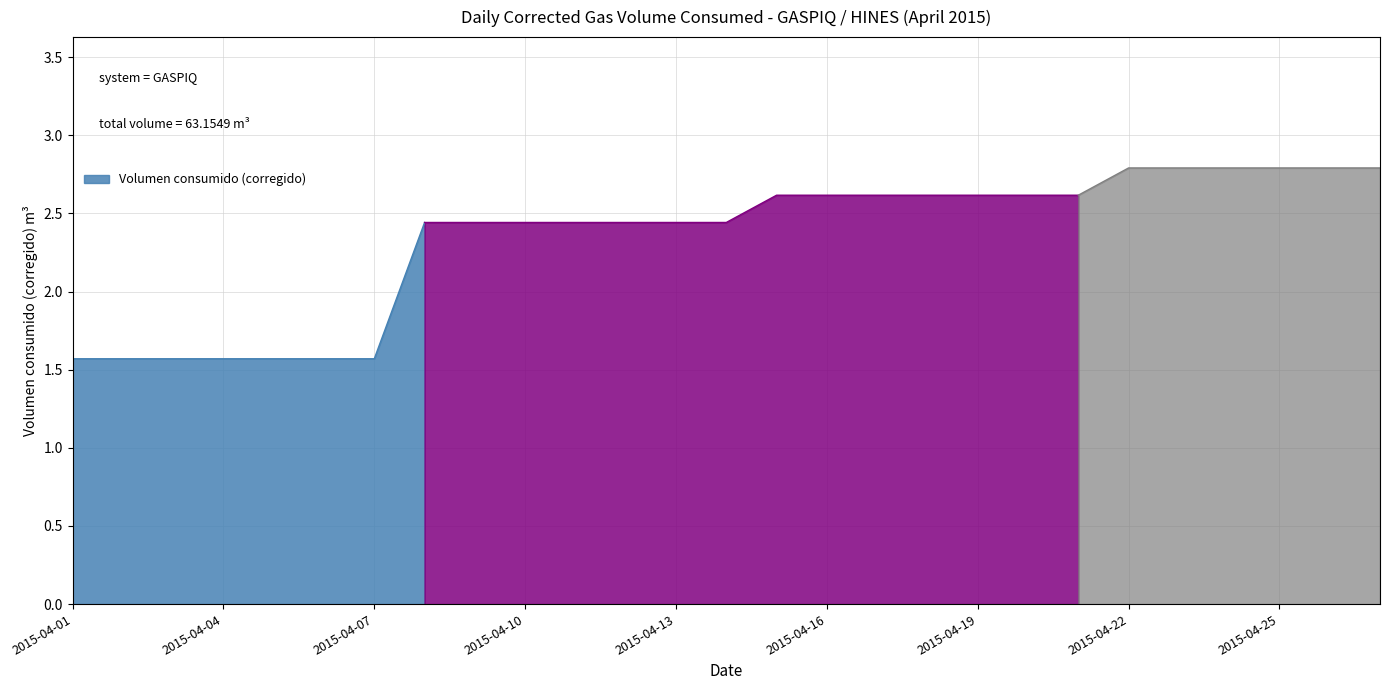

Which label corresponds to the largest value in the chart?

2015-04-22